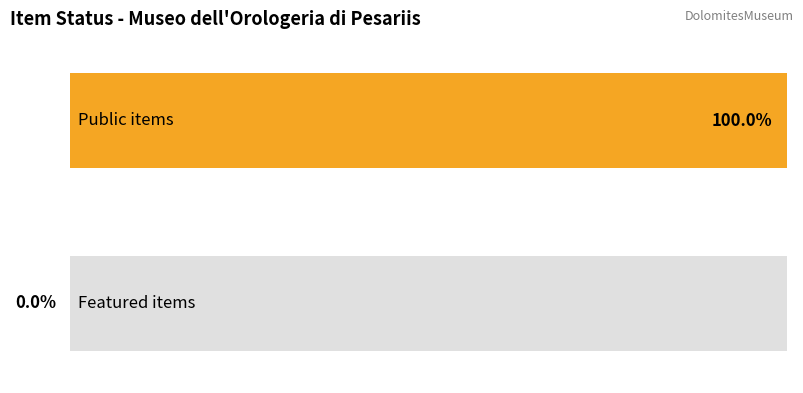

Is the value of public at Gnomone greater than the value of featured at Fogolar 2?

Yes